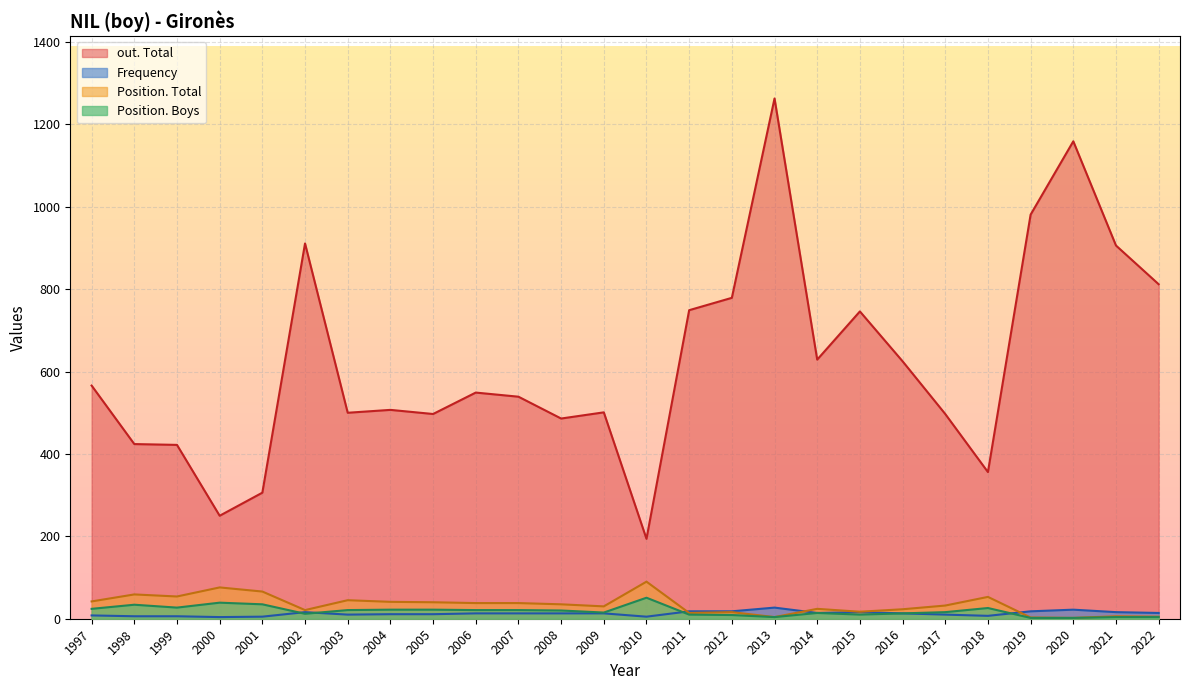

What is the sum of all Position. Total values?

874